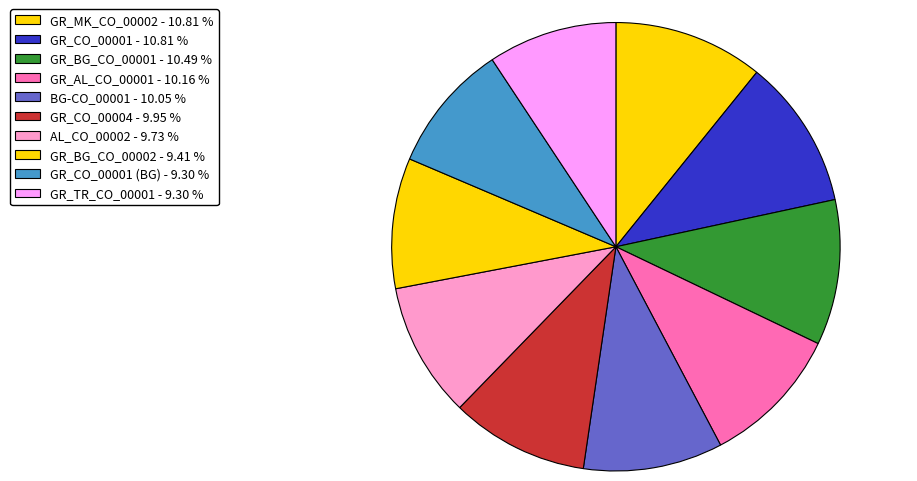

How many segments does this pie chart have?

10